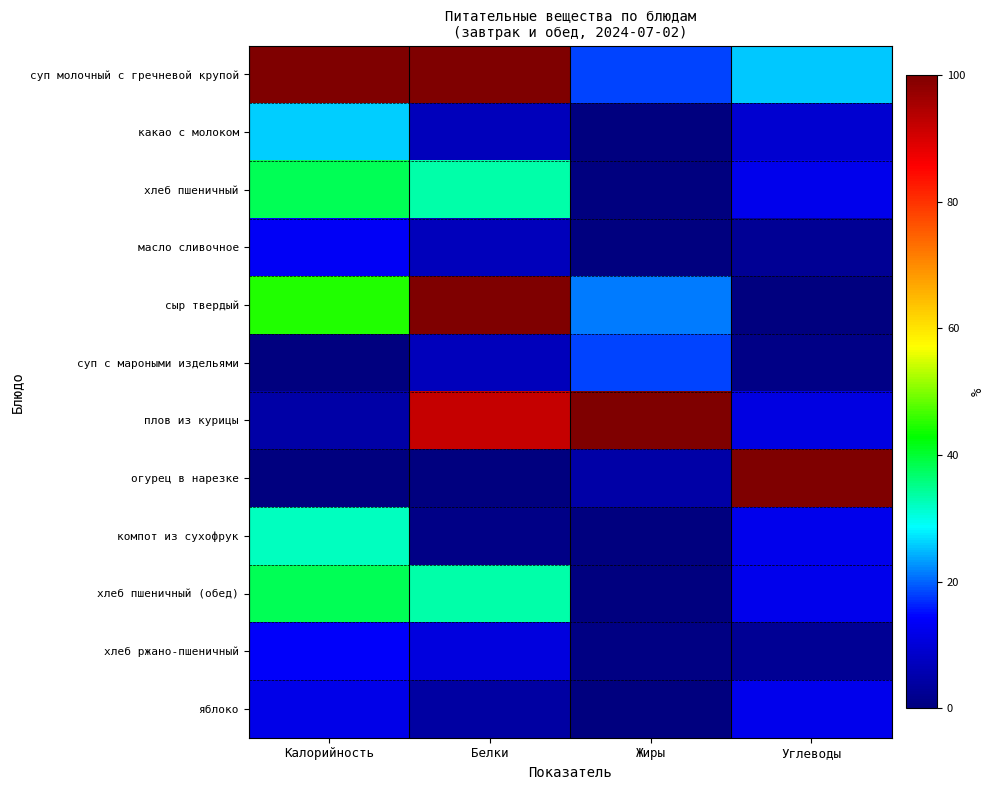

Between Белки and Калорийность, which is larger?

Белки